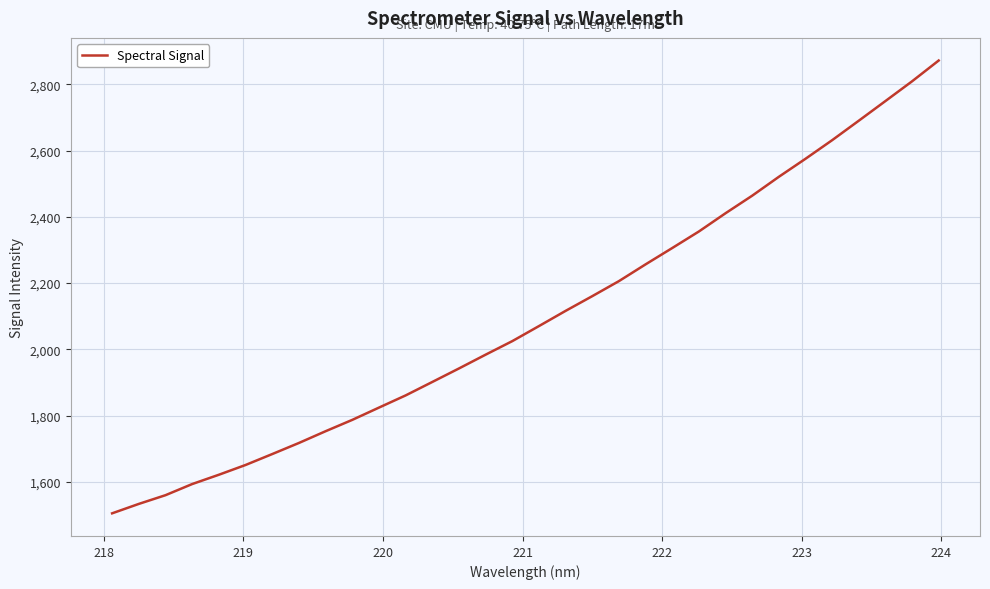

Does the chart display data point markers on the line(s)?

No